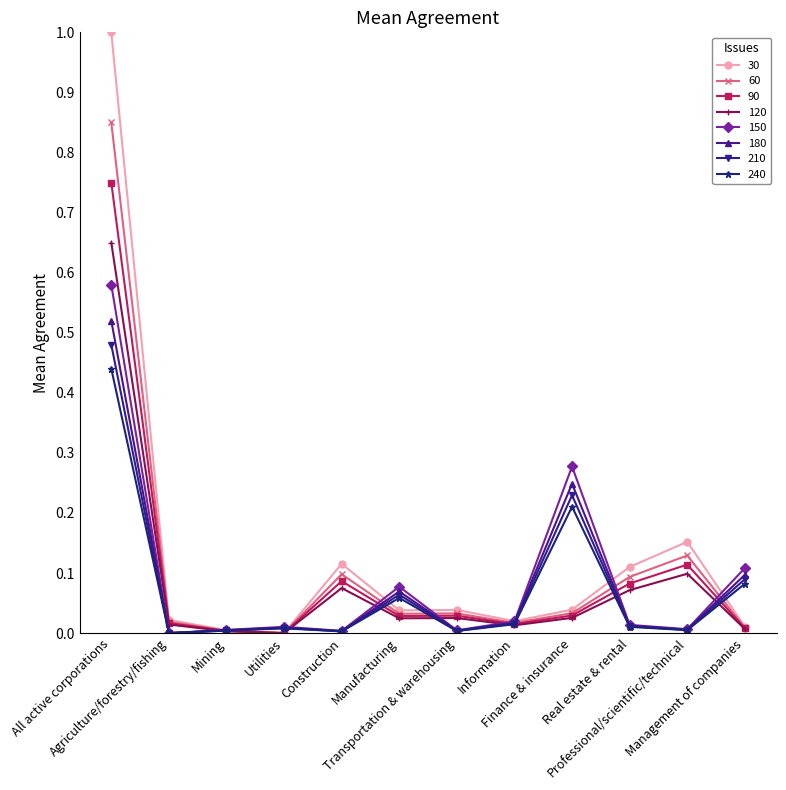

True or false: 240 has more than 1 points higher than both neighbors.

True